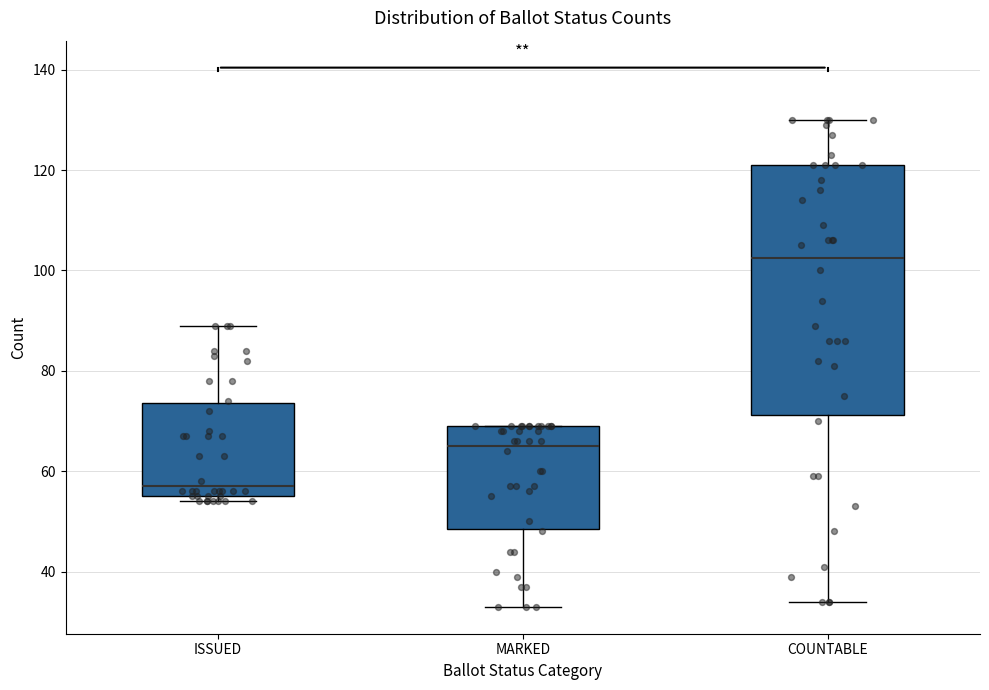

Which box has the lowest median line?

ISSUED